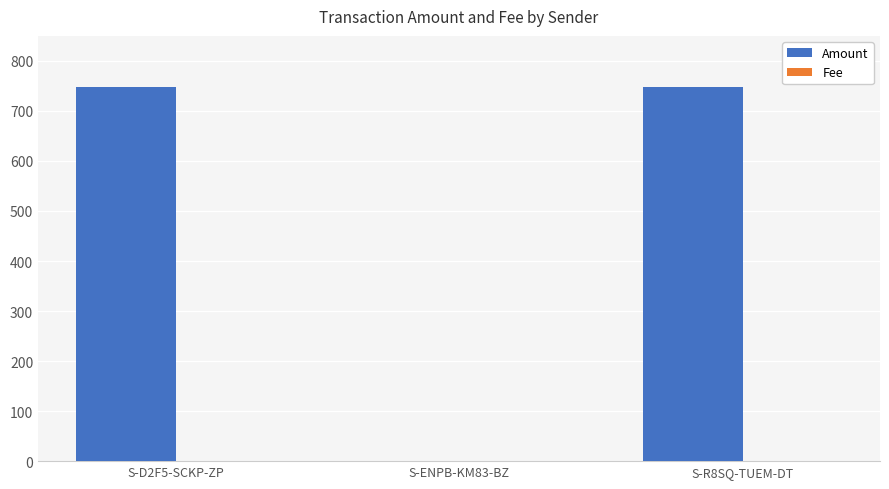

How many groups of bars are there?

3